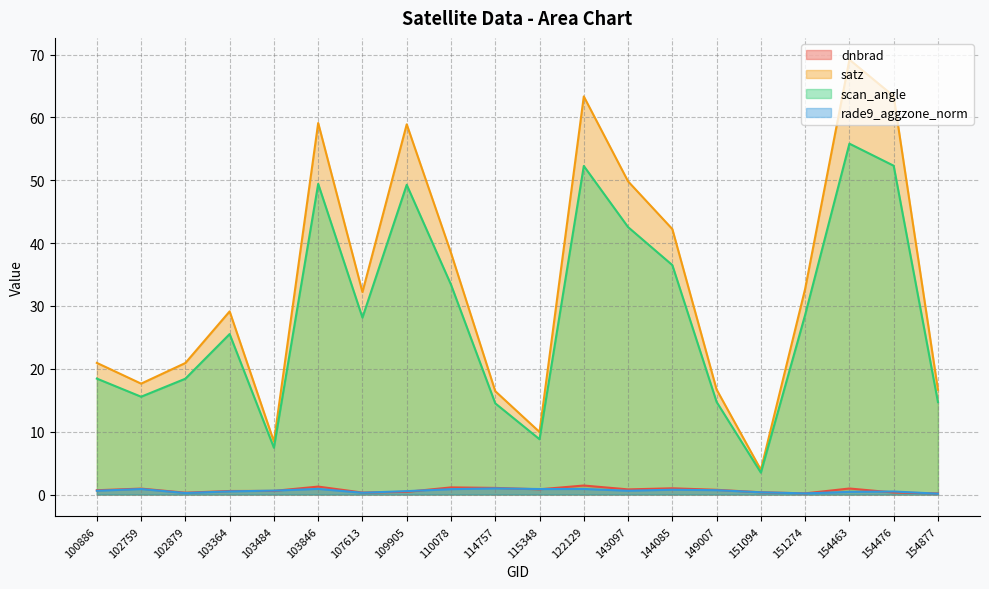

True or false: satz has a value of 2.3 at 151094.

False